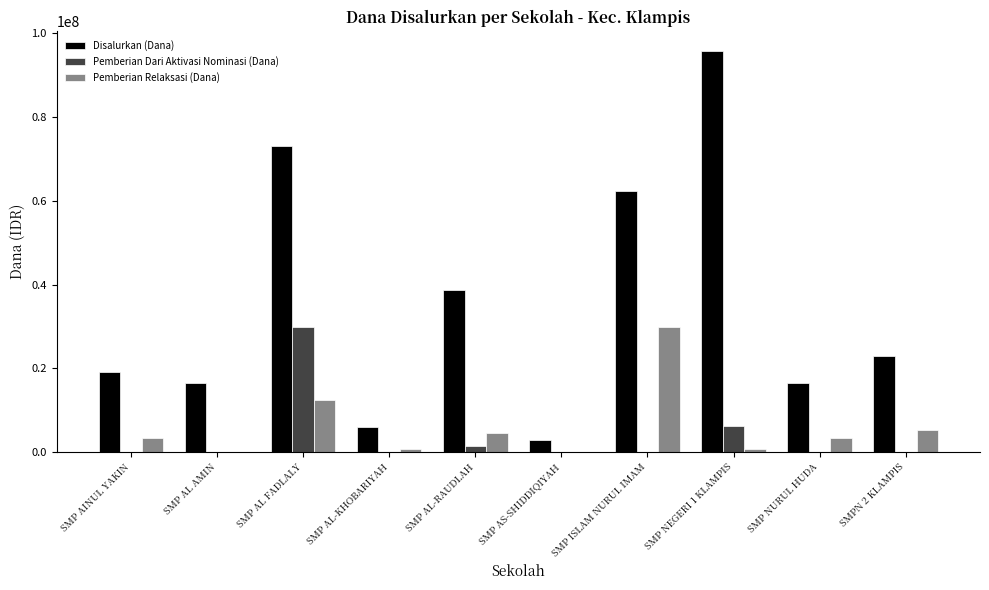

What is the sum of all Pemberian Relaksasi (Dana) values?

60375000